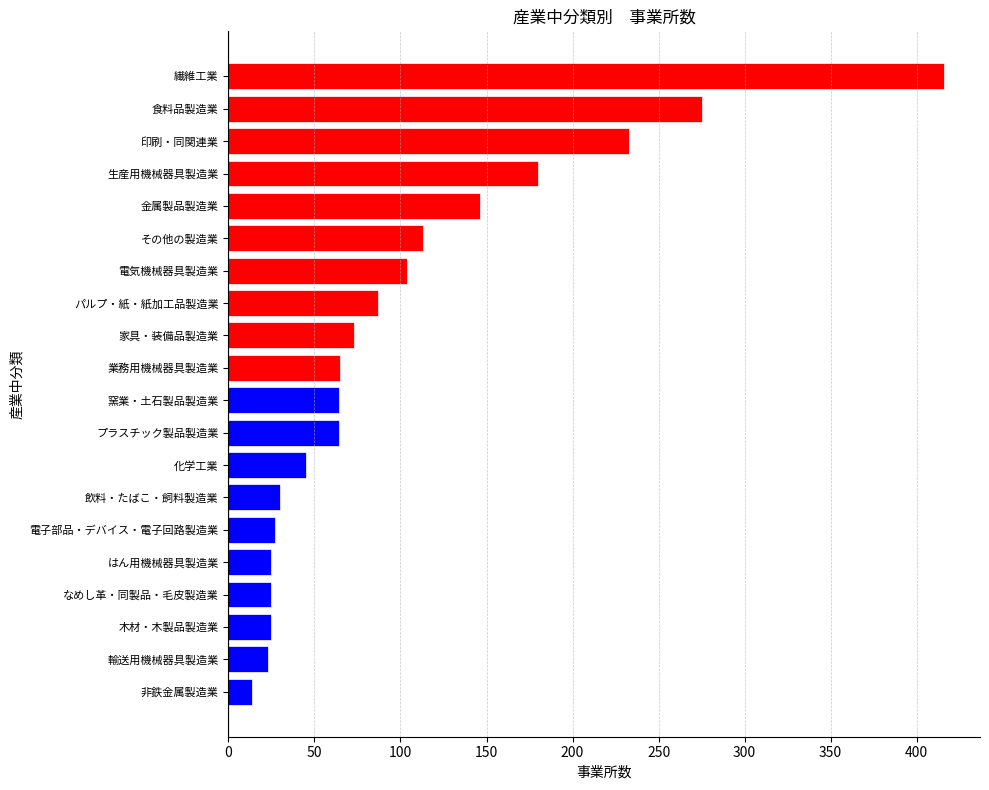

What is the change in value from 電気機械器具製造業 to その他の製造業?

+9